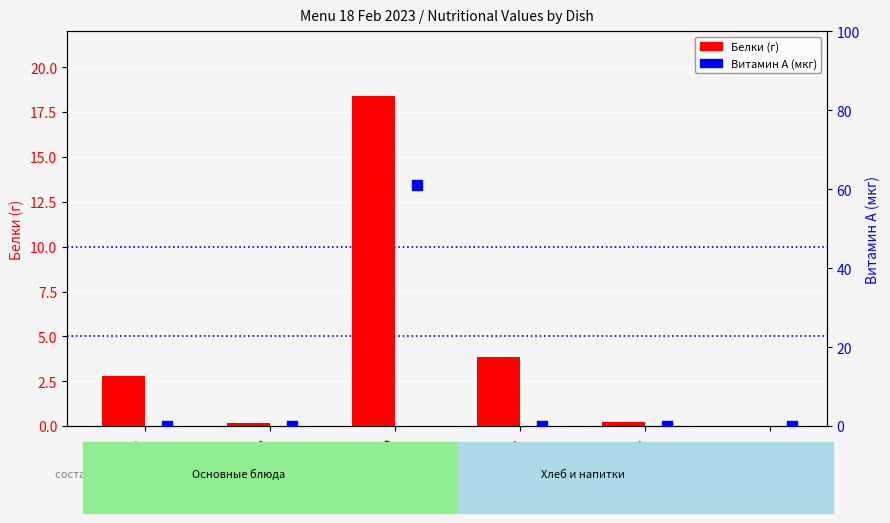

Is the value of Белки (г) at Хлеб пшен. greater than the value of Витамин А (мкг) at Огурцы?

Yes